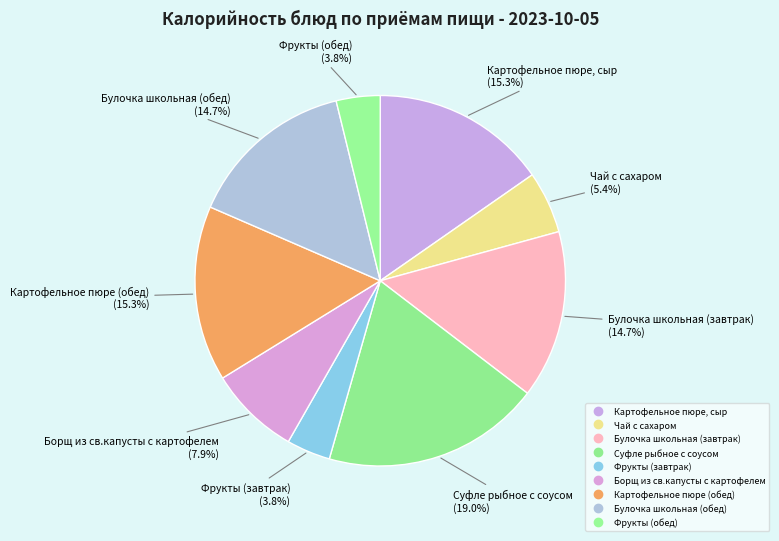

How many slices are in this pie chart?

9